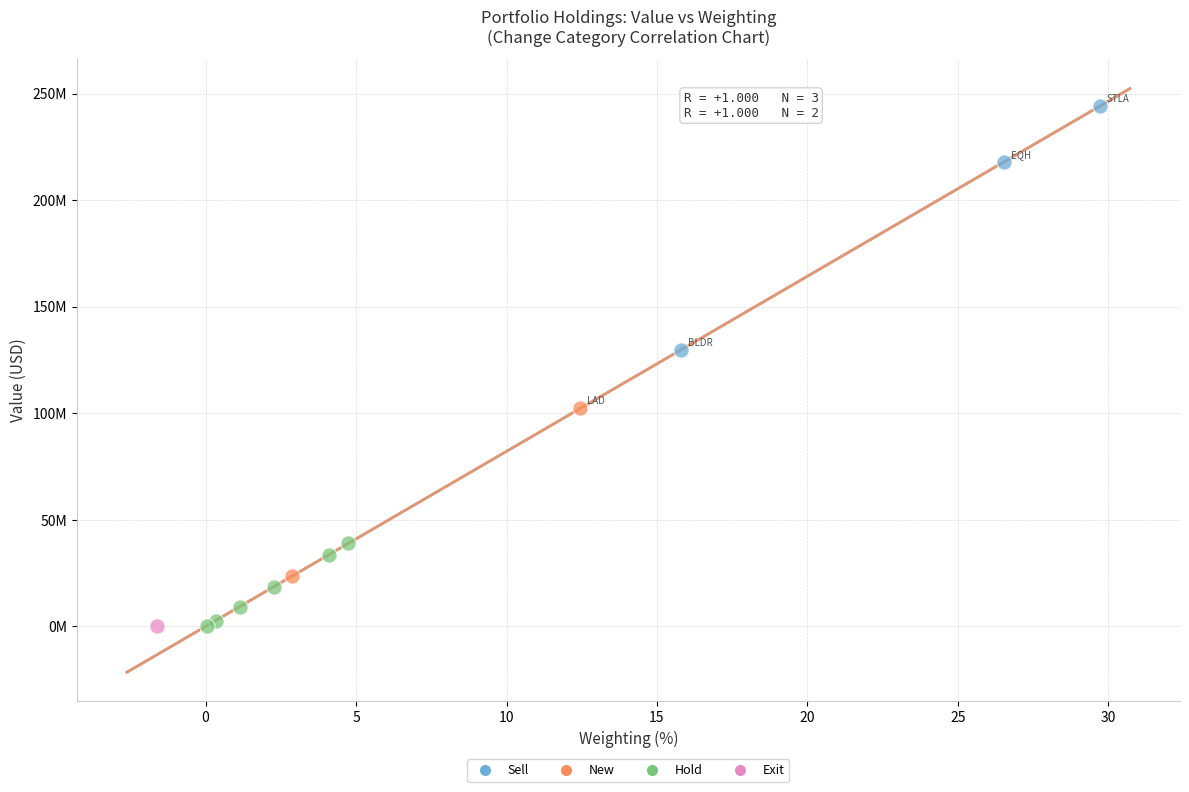

What are all the series names shown in the legend?

Sell, New, Hold, Exit